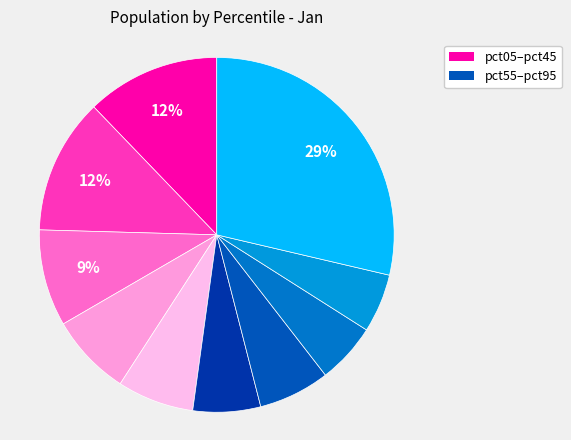

Count the number of slices in the pie.

10